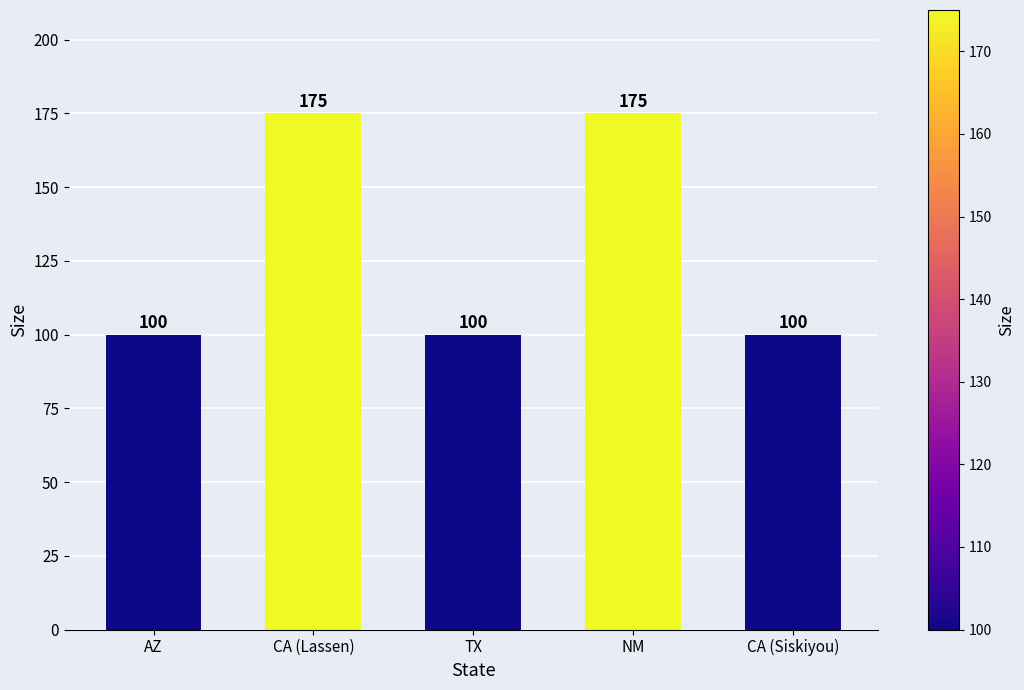

What is the minimum value shown in the chart?

100